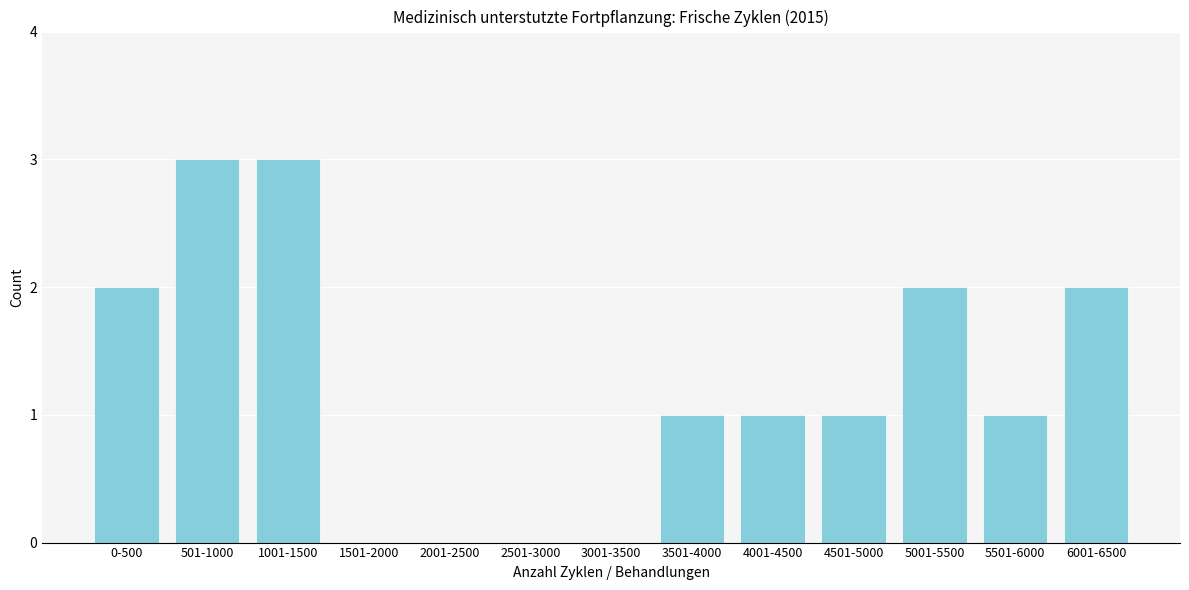

Reading left to right, what are all the values shown in this chart?

0-500=2	501-1000=3	1001-1500=3	1501-2000=0	2001-2500=0	2501-3000=0	3001-3500=0	3501-4000=1	4001-4500=1	4501-5000=1	5001-5500=2	5501-6000=1	6001-6500=2